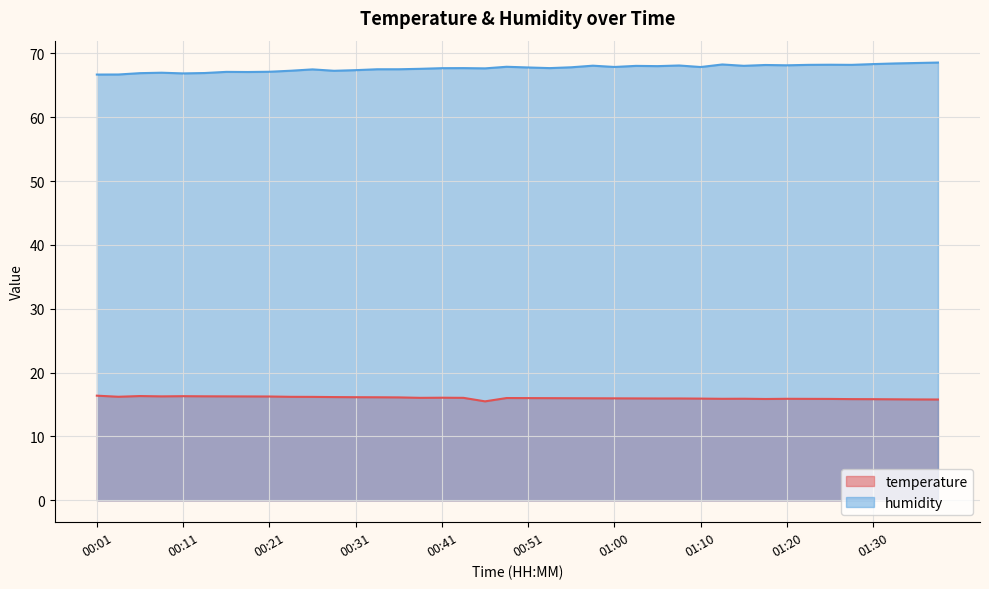

Which label corresponds to the largest value in the chart?

01:38